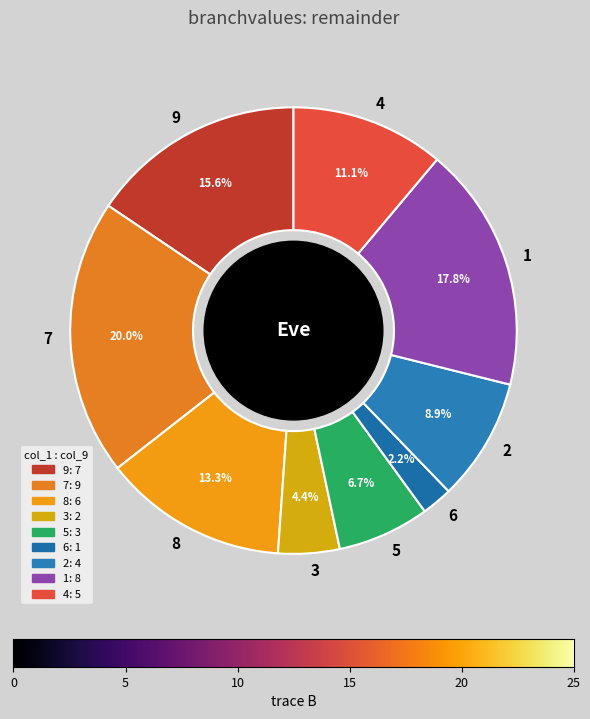

Between 8 and 2, which is larger?

8